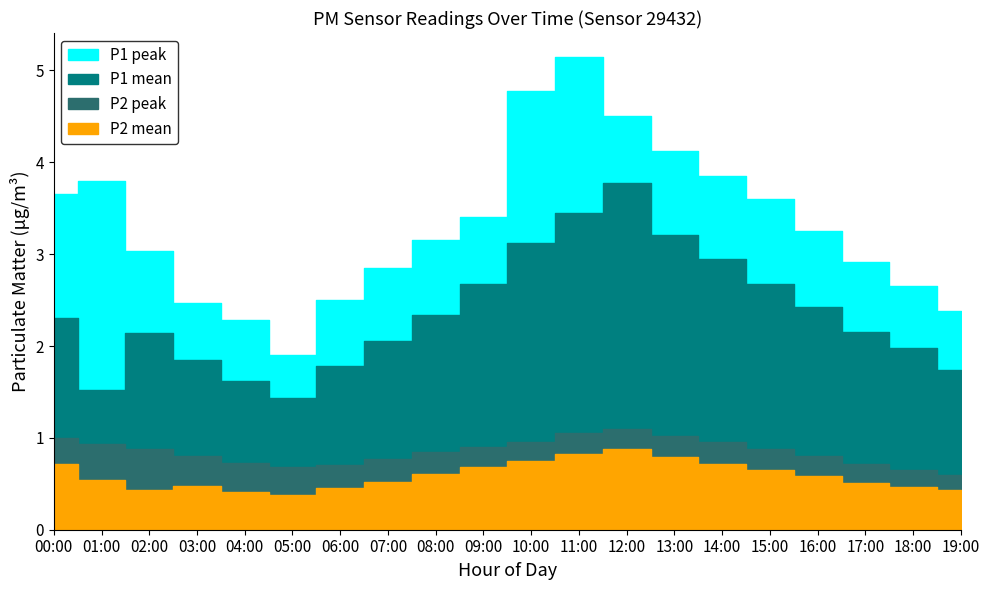

True or false: P1_high has more than 2 points higher than both neighbors.

False